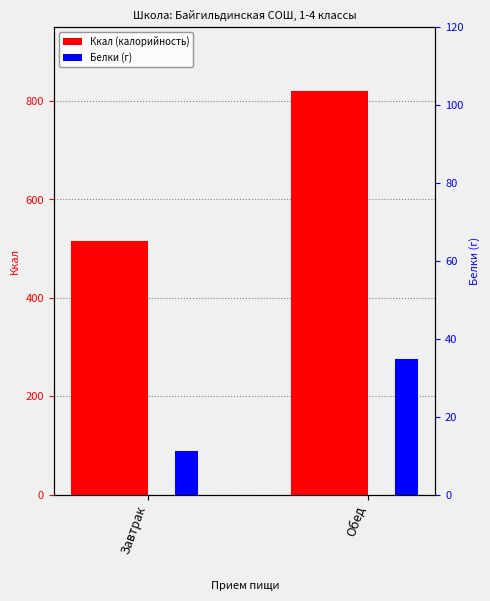

Which category has the highest value in the Белки series?

Обед